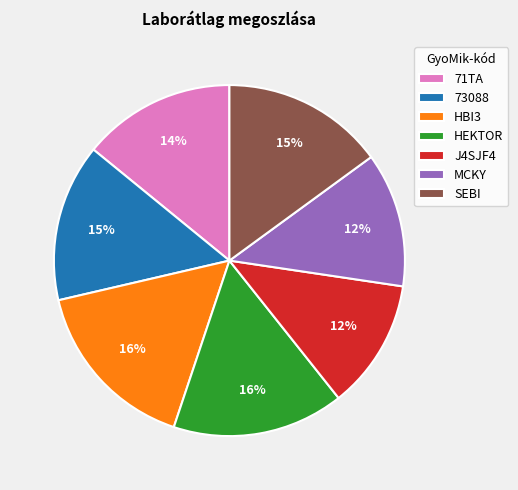

To the nearest percent, what percentage of the pie is HBI3?

16%